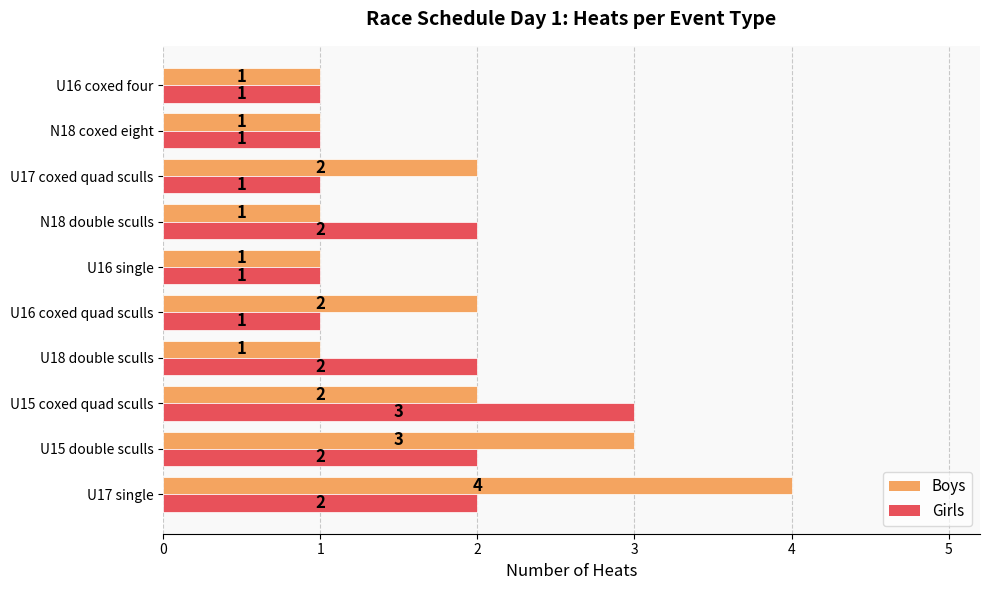

What is the sum of the Girls values at U18 double sculls and U15 double sculls?

4